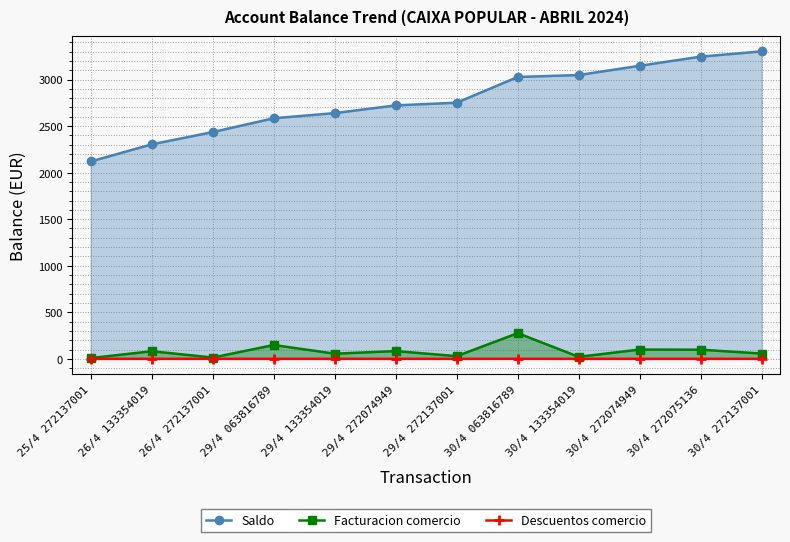

How many values in the Saldo series exceed 2751?

6